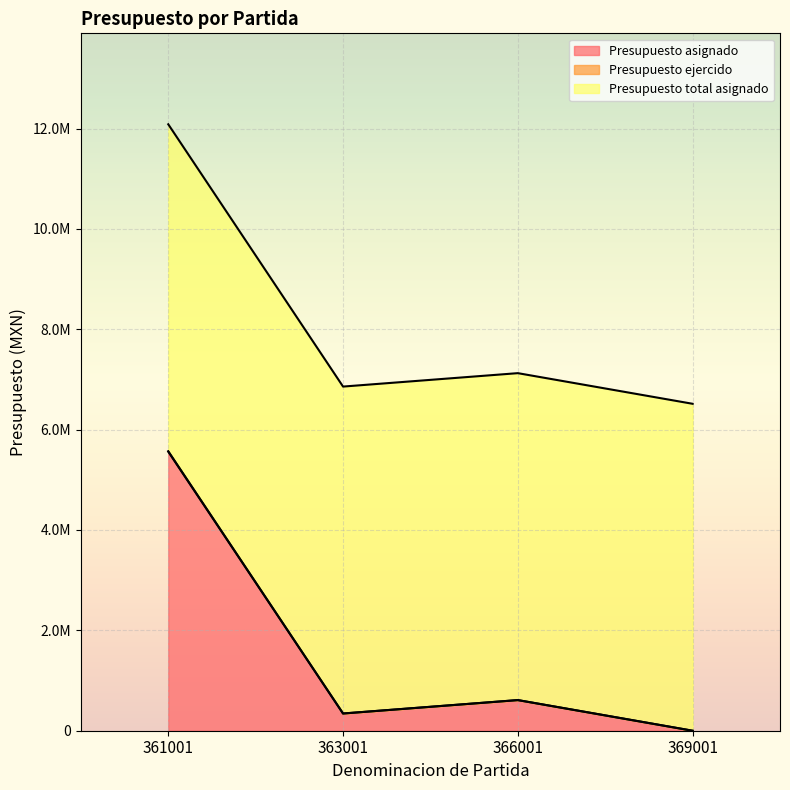

Between 361001 and 369001, which is larger?

361001